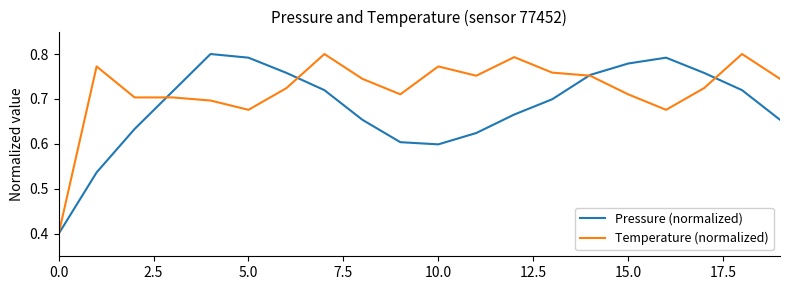

Rank the series by their average value, from highest to lowest.

Temperature (normalized), Pressure (normalized)